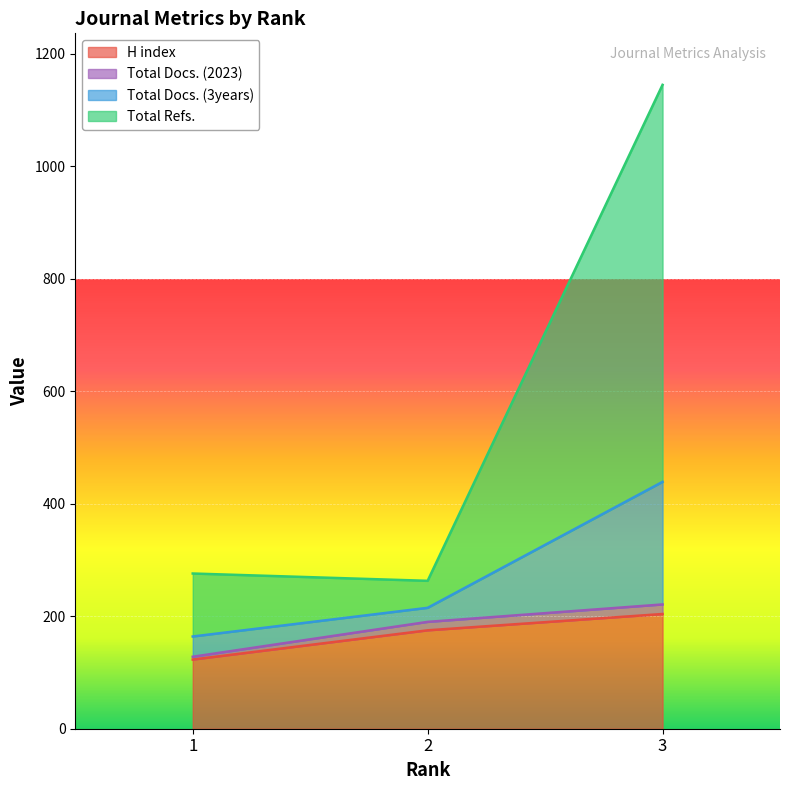

The value of Total Docs. (2023) at 3 is 221. True or false?

True